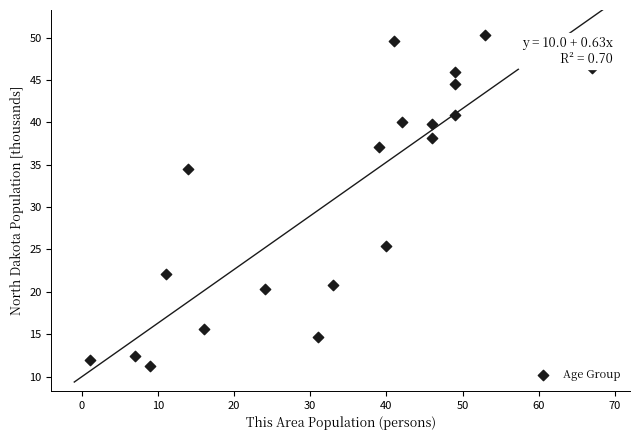

What is the range of Y values (max minus min)?

39.0